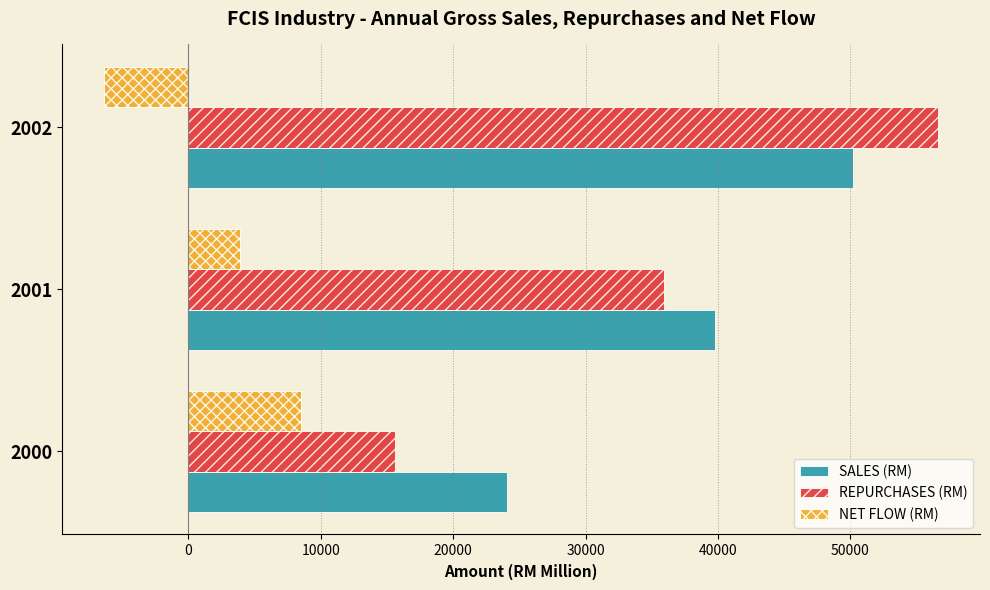

Rank the series by their maximum value, from lowest to highest.

NET FLOW (RM), SALES (RM), REPURCHASES (RM)